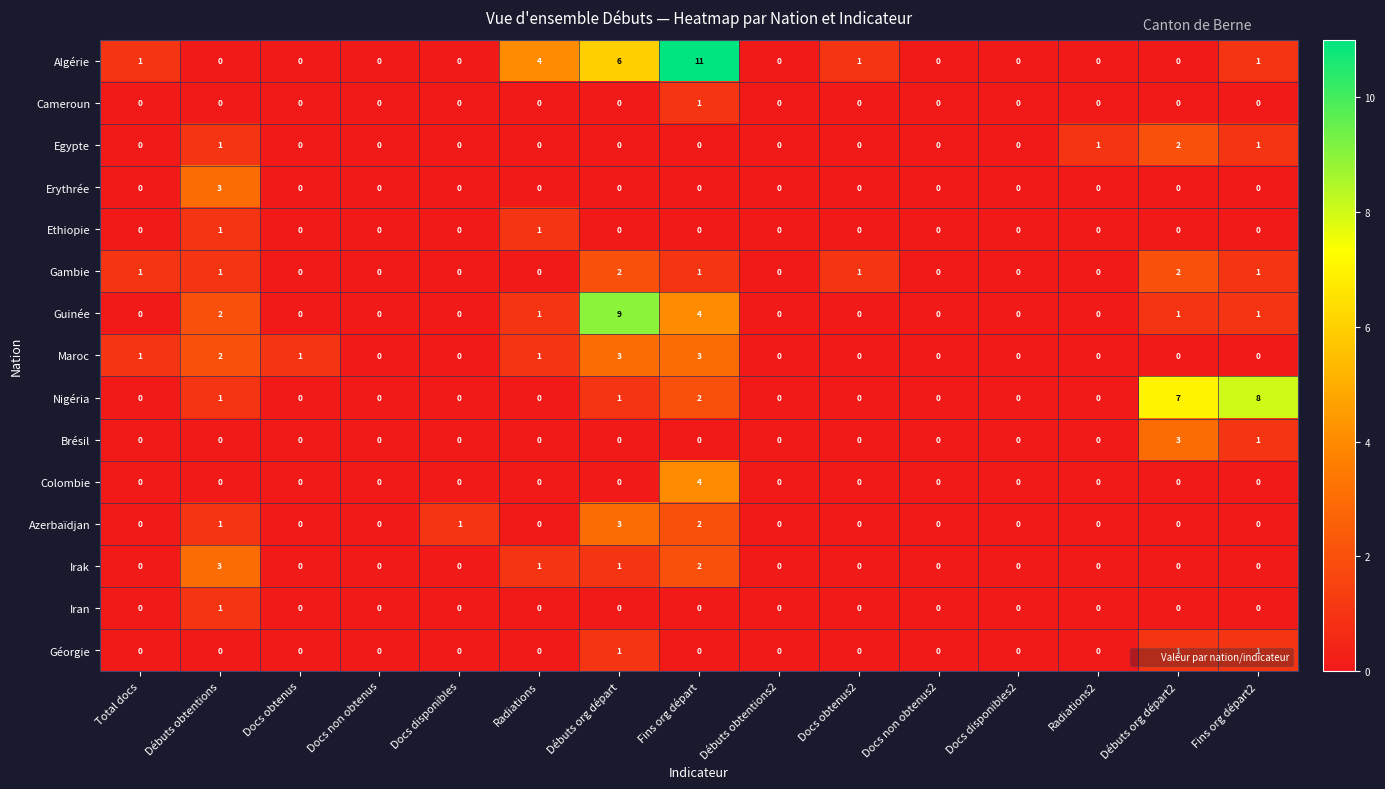

Which series has the largest range (max minus min)?

Algérie